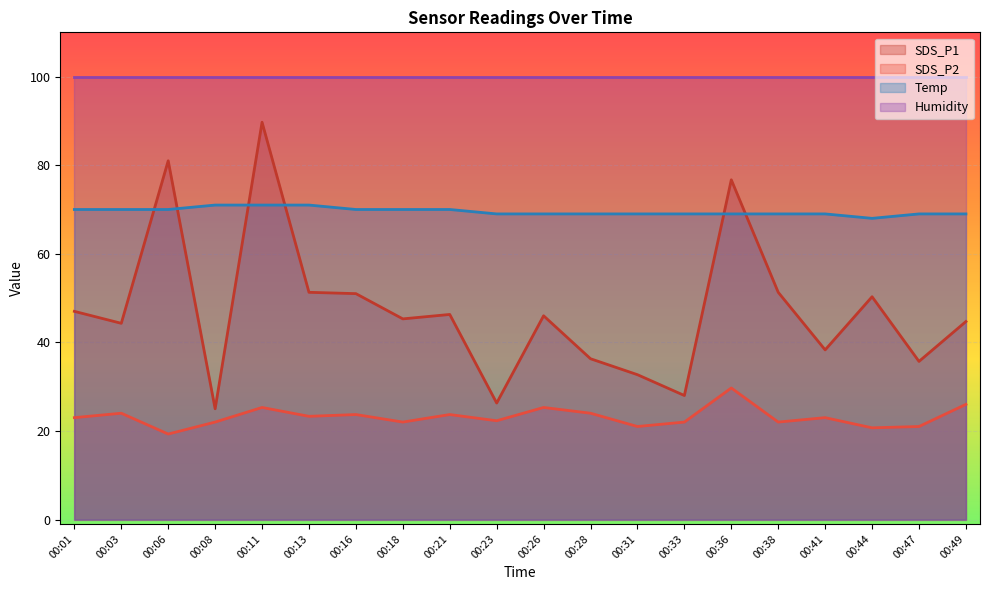

How many data points in SDS_P2 are less than 23?

9